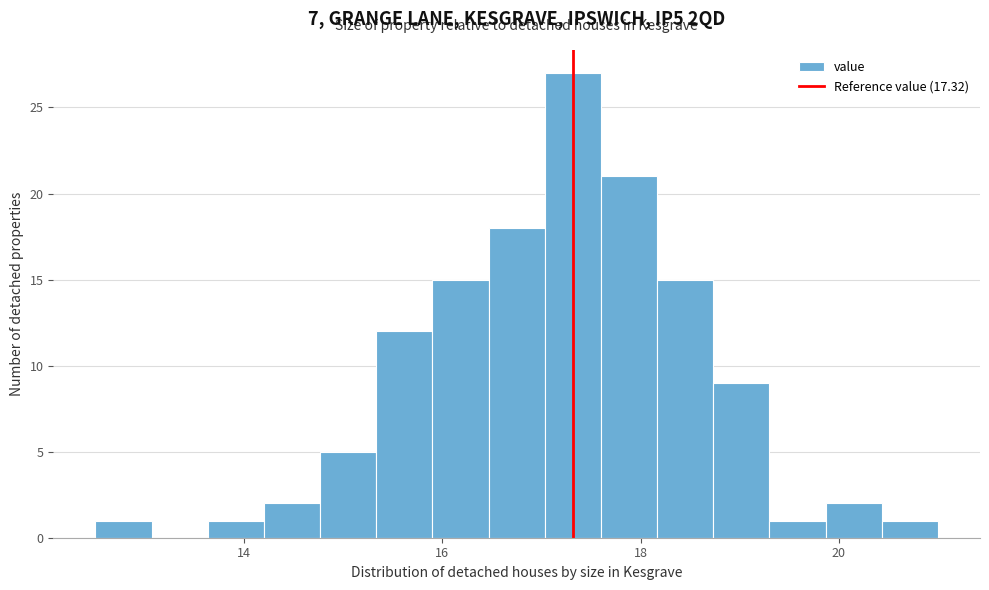

Around what value on the x-axis is the tallest bar? Give the approximate position of its centre, as read against the axis.

17.4